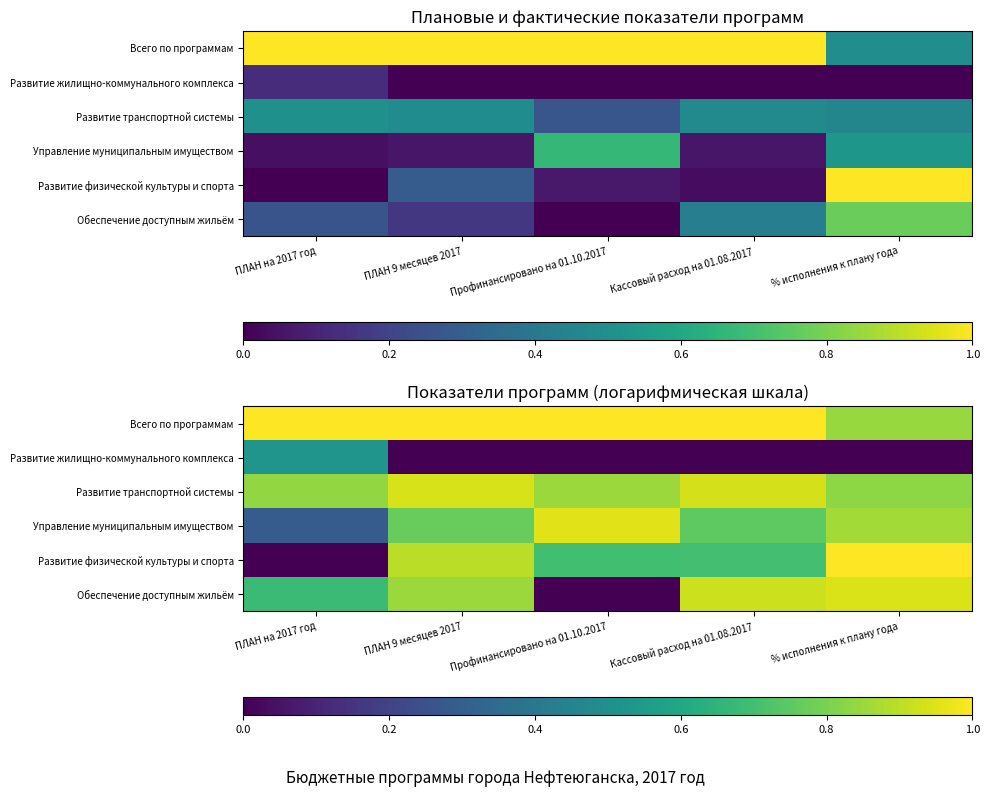

Count the Развитие транспортной системы values in the range 0 to 1.

5